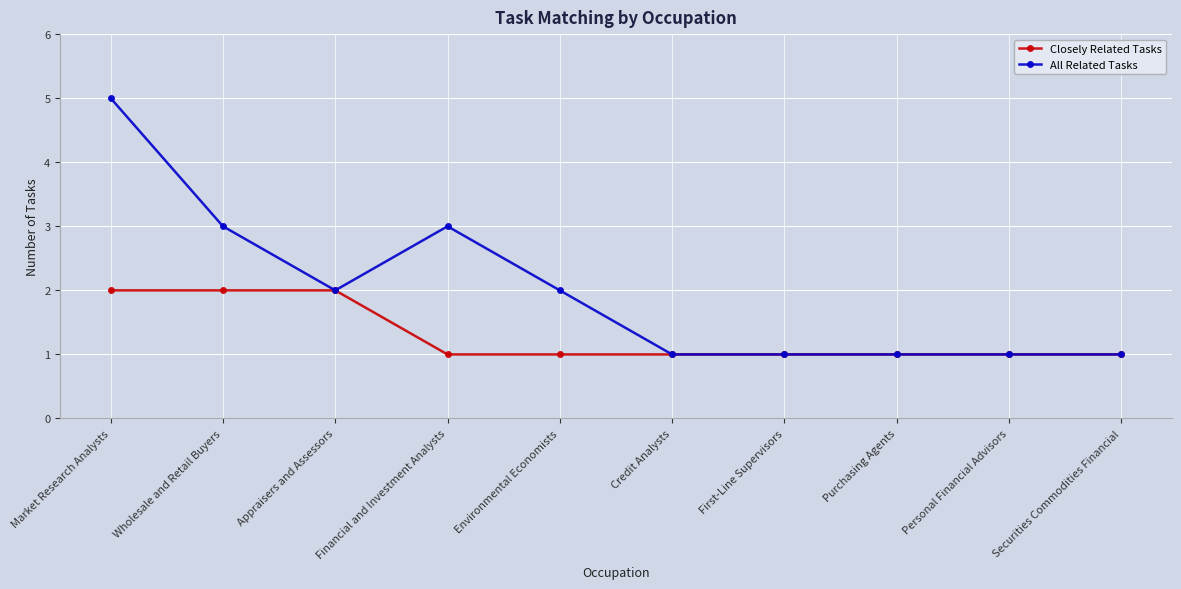

At which category is the sum across all series the highest?

Market Research Analysts